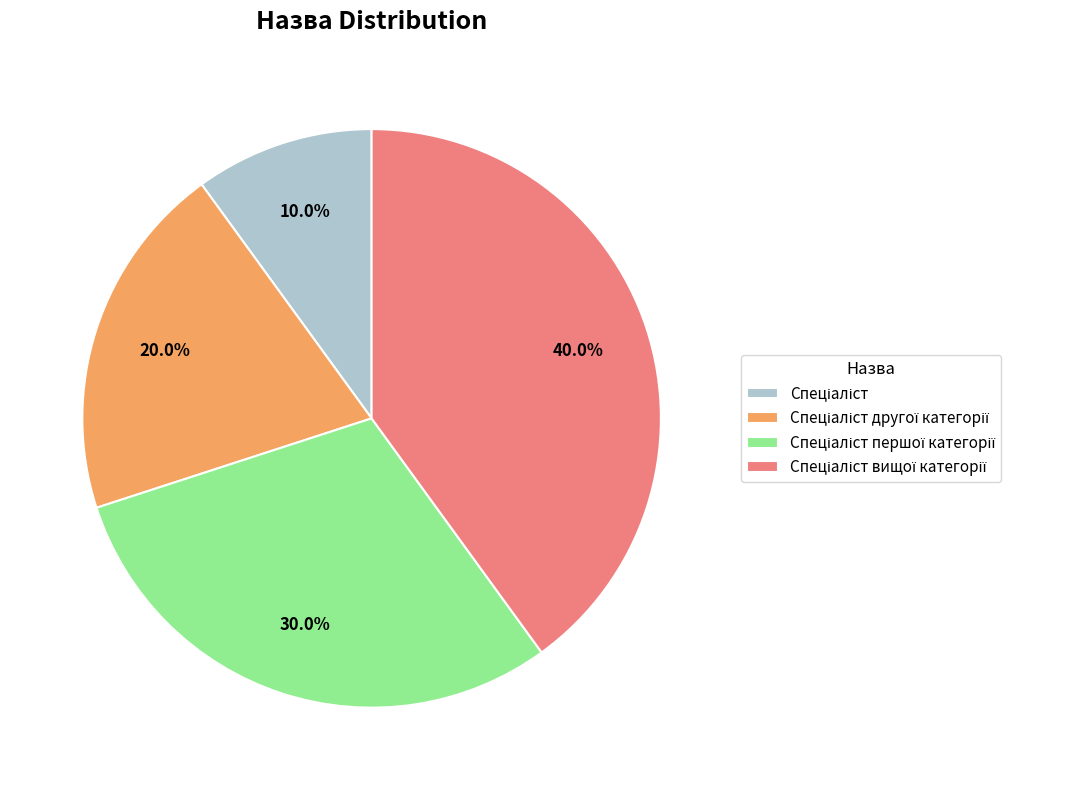

Is there a majority slice in this chart?

No